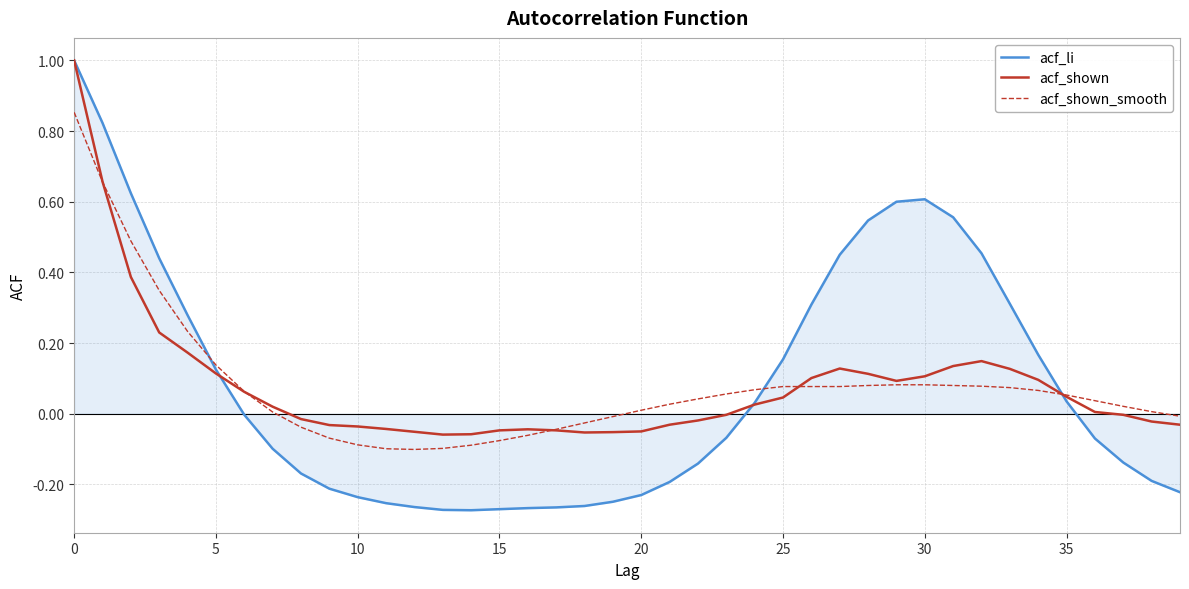

How many times do acf_shown_smooth and acf_li cross each other?

3